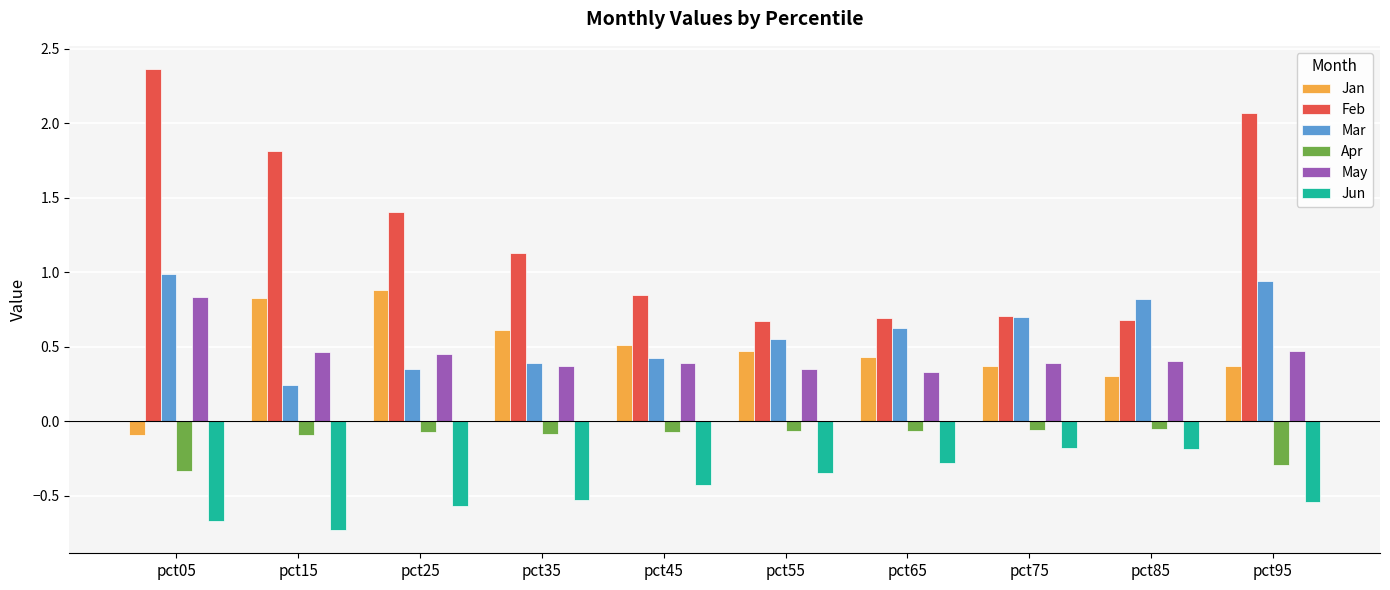

What is the total value across all series at pct55?

1.6